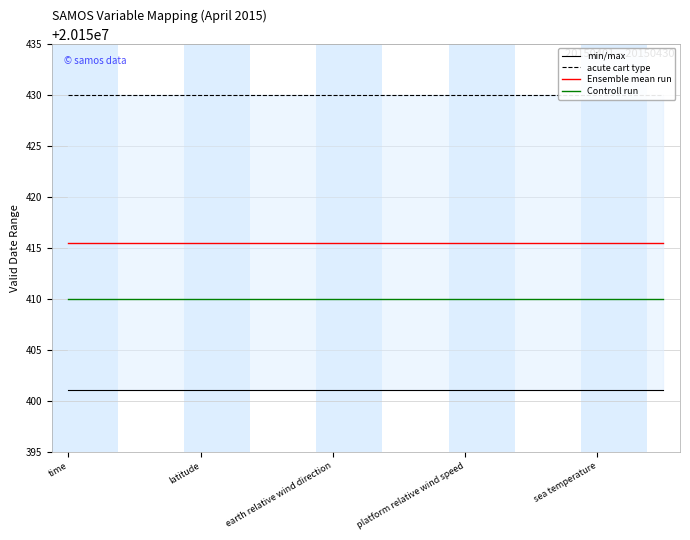

What is the value of the Controll run point at the 10th from the left?

20150410.0